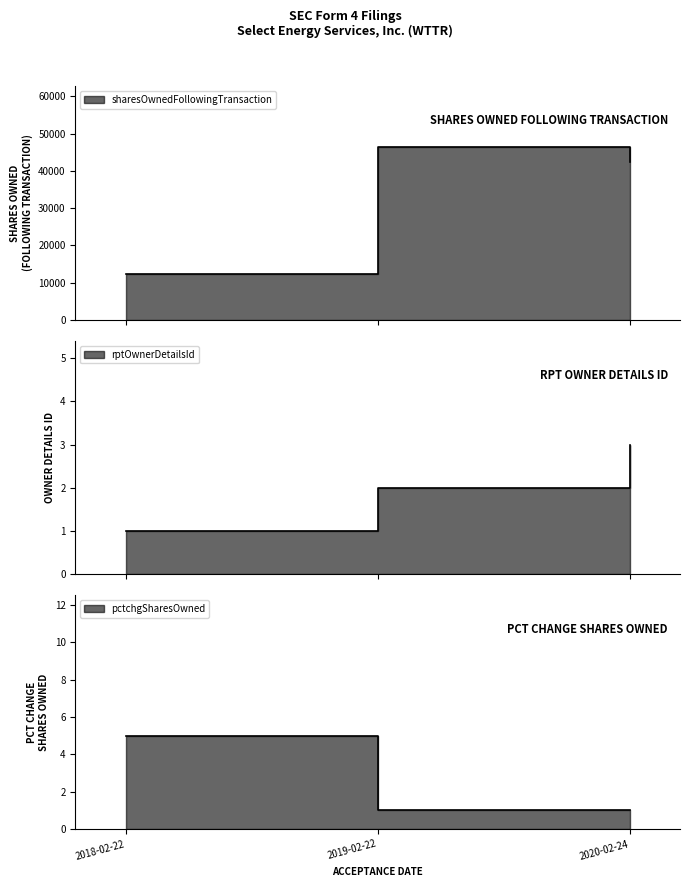

What is the minimum value shown in the chart?

1